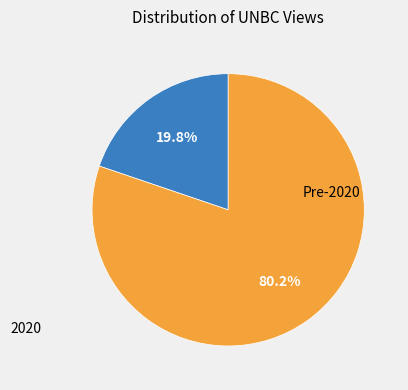

How many segments does this pie chart have?

2